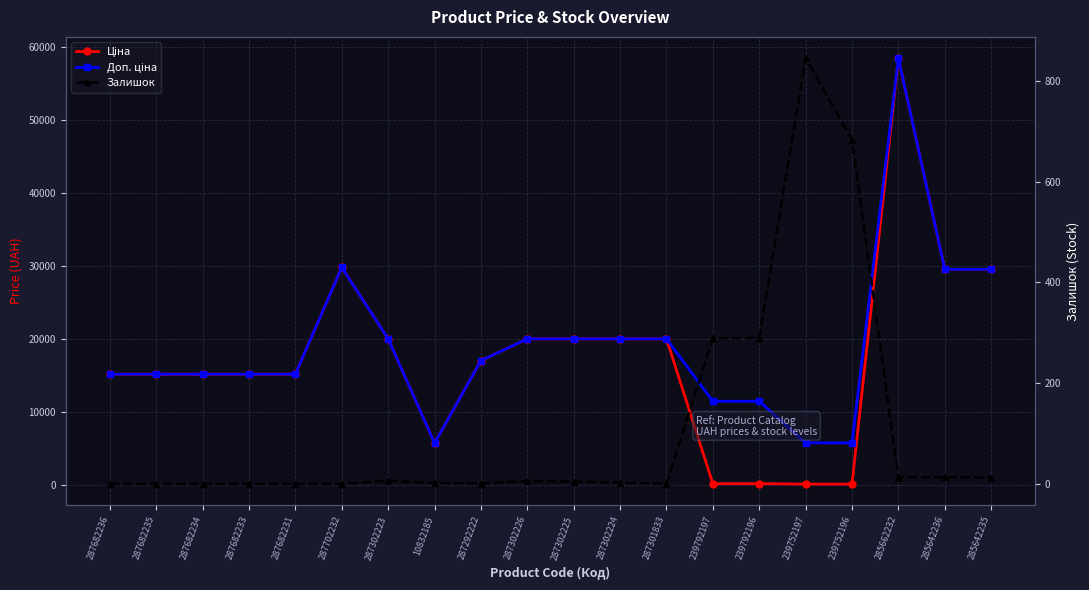

Which category has the highest value in the Ціна series?

285662232